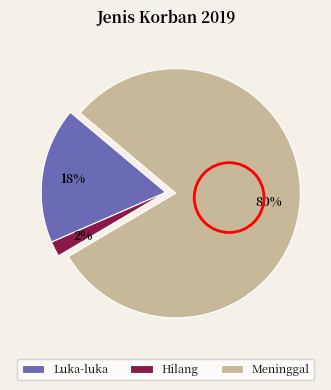

Between Meninggal and Luka-luka, which is larger?

Meninggal